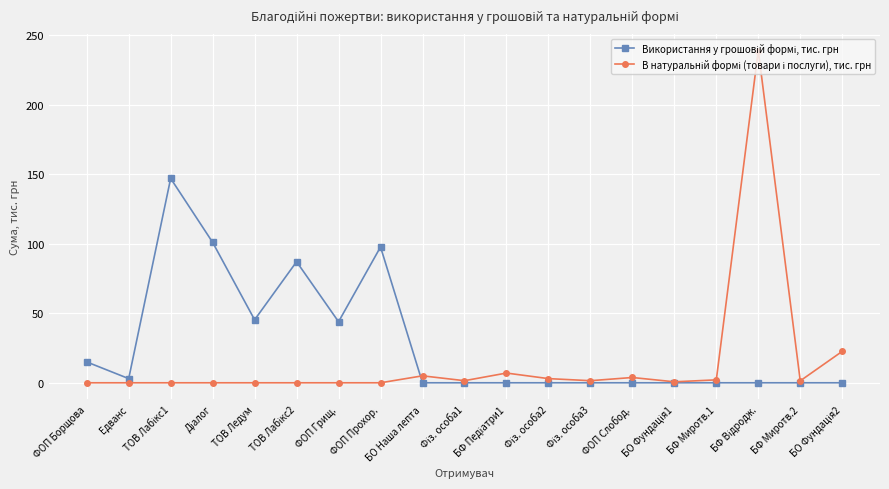

At how many categories does at least one series exceed 37?

7